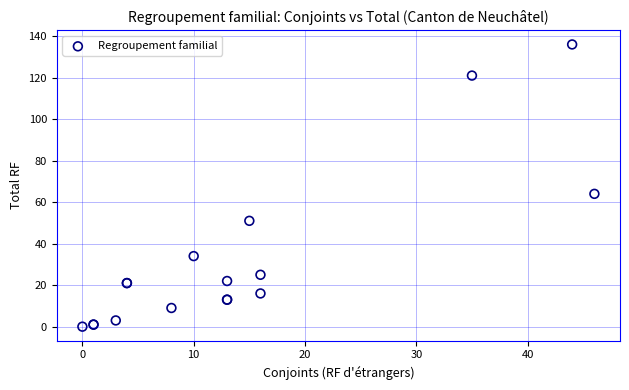

What Y value in the scatter plot is closest to 68?

64